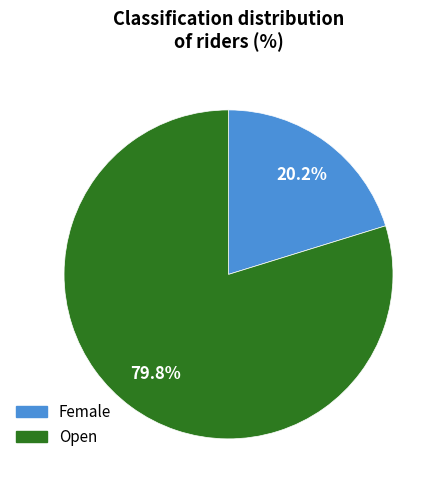

How many segments does this pie chart have?

2